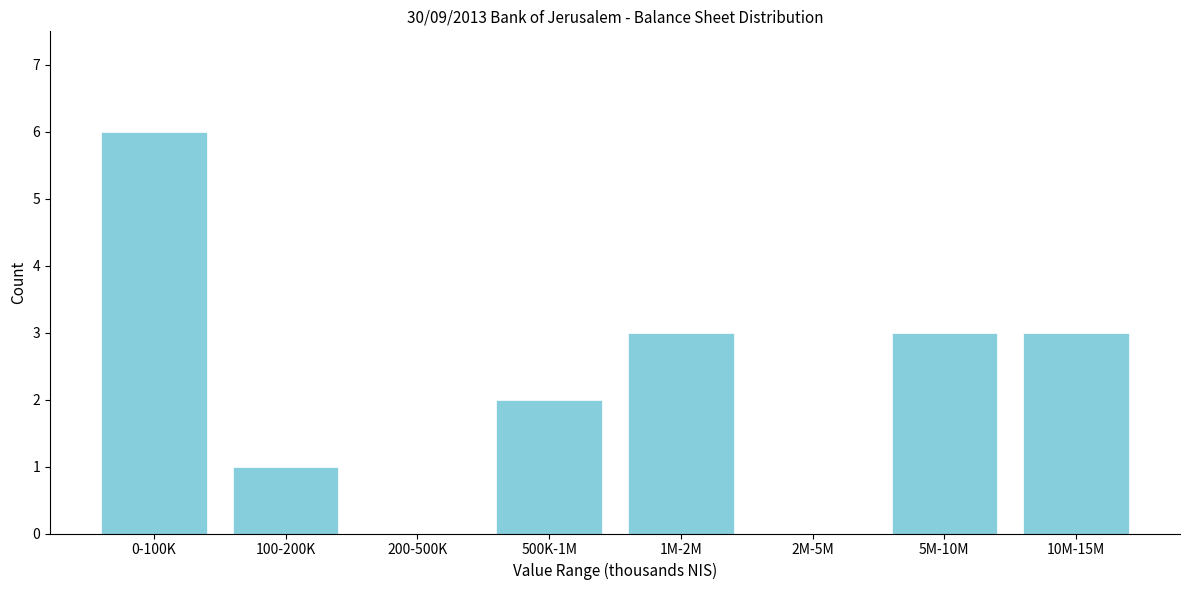

Reading right to left, what are all the values shown in this chart?

10M-15M=3	5M-10M=3	2M-5M=0	1M-2M=3	500K-1M=2	200-500K=0	100-200K=1	0-100K=6